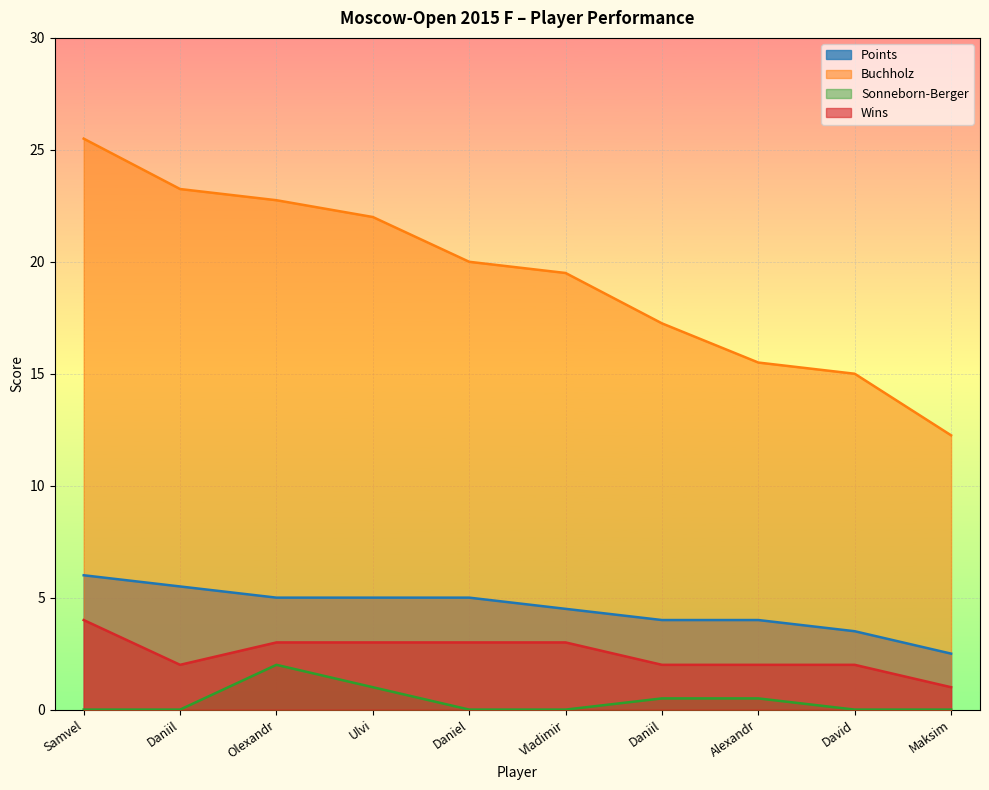

Is it true that Wins equals 0.6 at Olexandr?

False